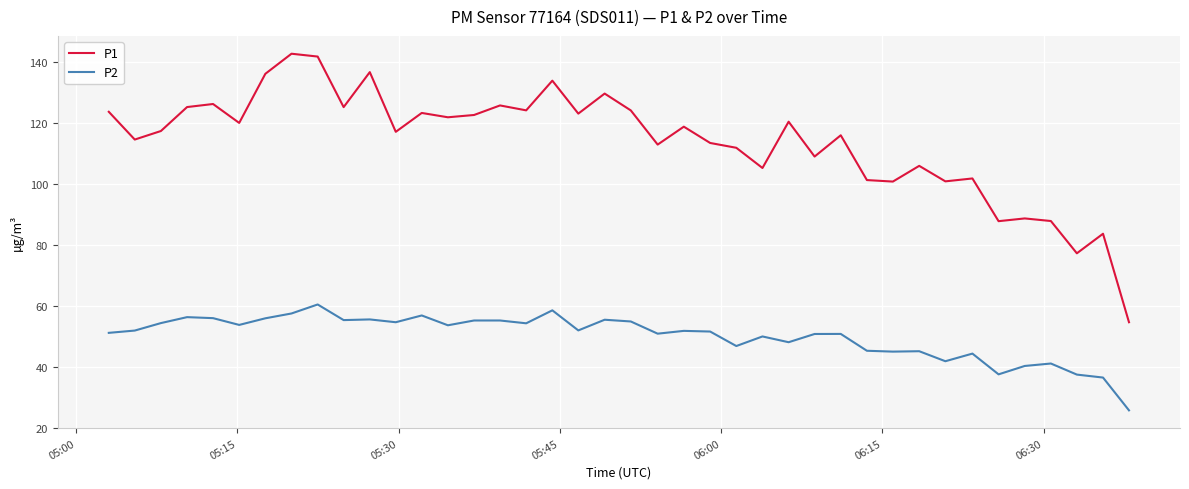

Rank the series by their average value, from highest to lowest.

P1, P2